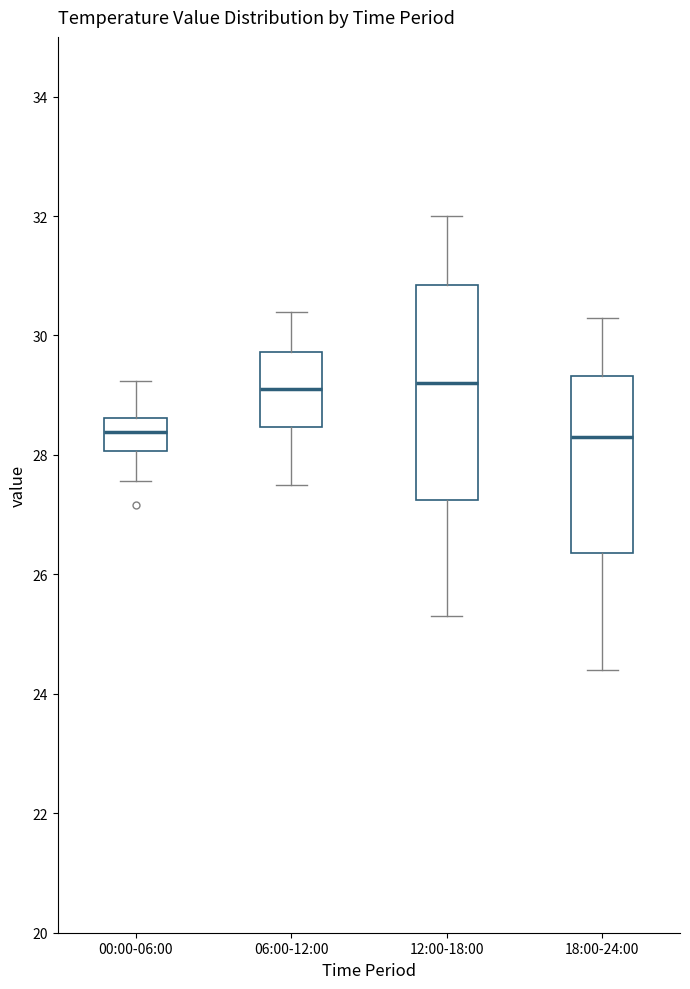

Reading left to right, read every box against the y-axis: the position of its median line, the range the box covers, and the ends of its whiskers. The values are not printed on the chart, so give them approximately, as read against the axis.

00:00-06:00: median 28.4, box 28.0 to 28.6, whiskers 27.6 to 29.2
06:00-12:00: median 29.2, box 28.4 to 29.8, whiskers 27.6 to 30.4
12:00-18:00: median 29.2, box 27.2 to 30.8, whiskers 25.4 to 32.0
18:00-24:00: median 28.4, box 26.4 to 29.4, whiskers 24.4 to 30.4